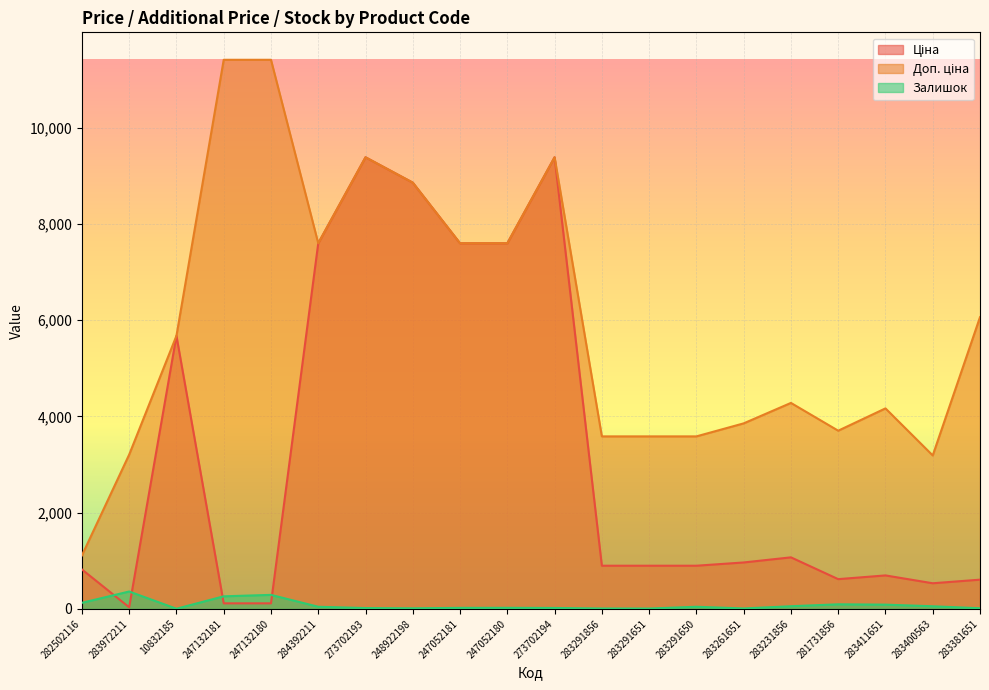

The value of Ціна at 247132181 is 52.4. True or false?

False